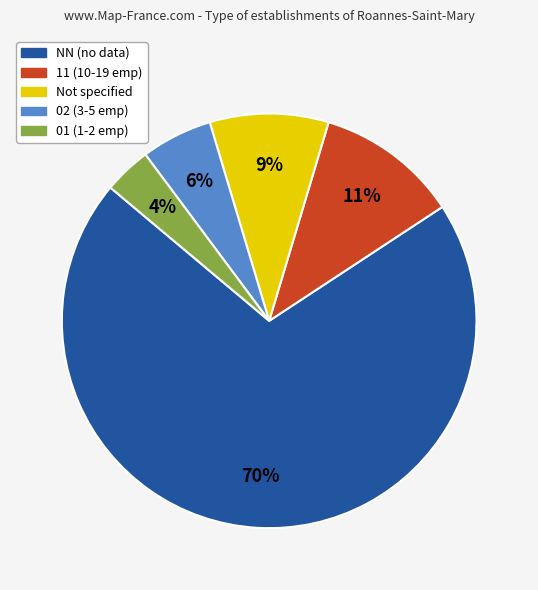

To the nearest percent, what is the average slice percentage?

20%